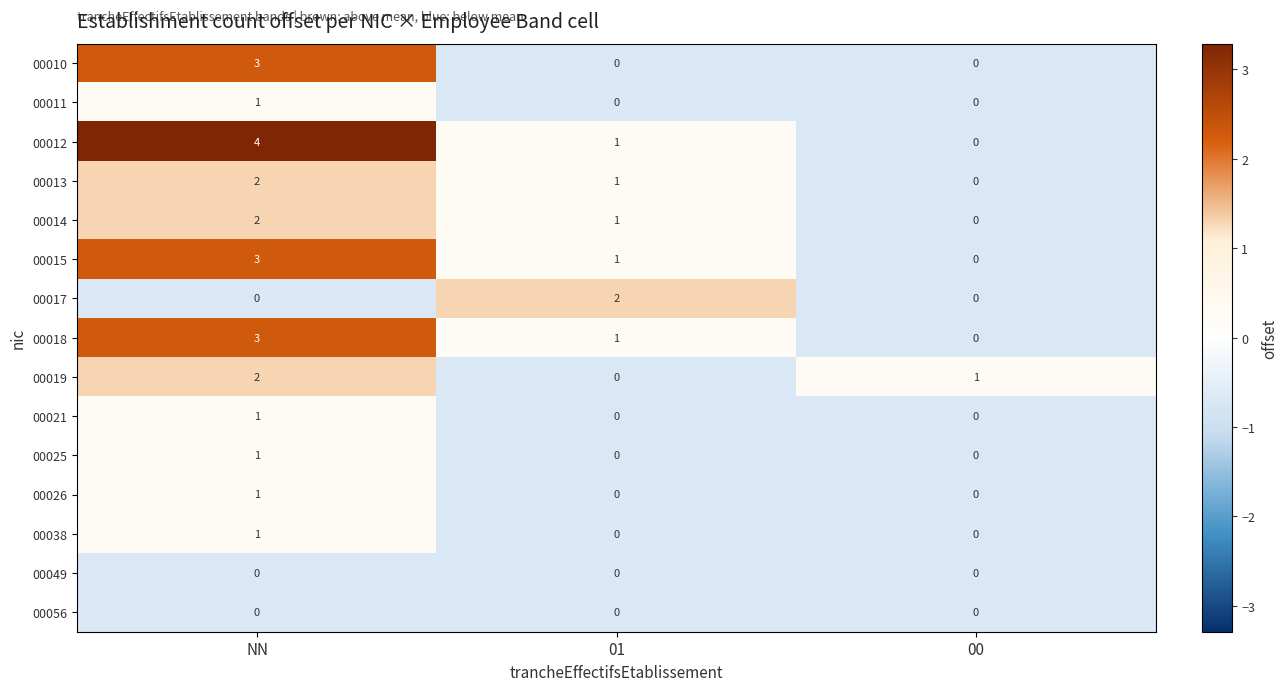

At which category does the chart reach its peak across all series?

NN